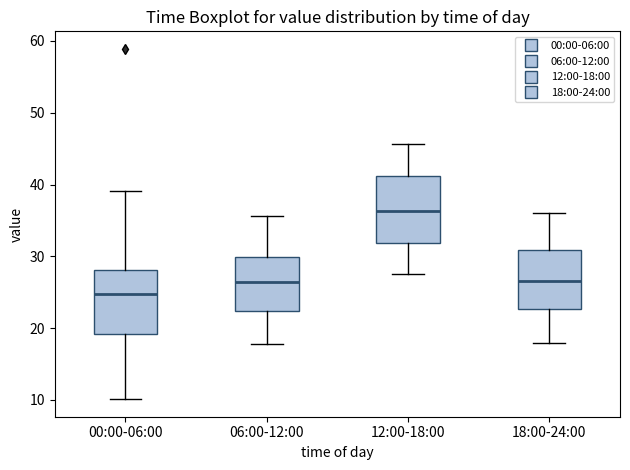

Which box's median line is the highest?

12:00-18:00